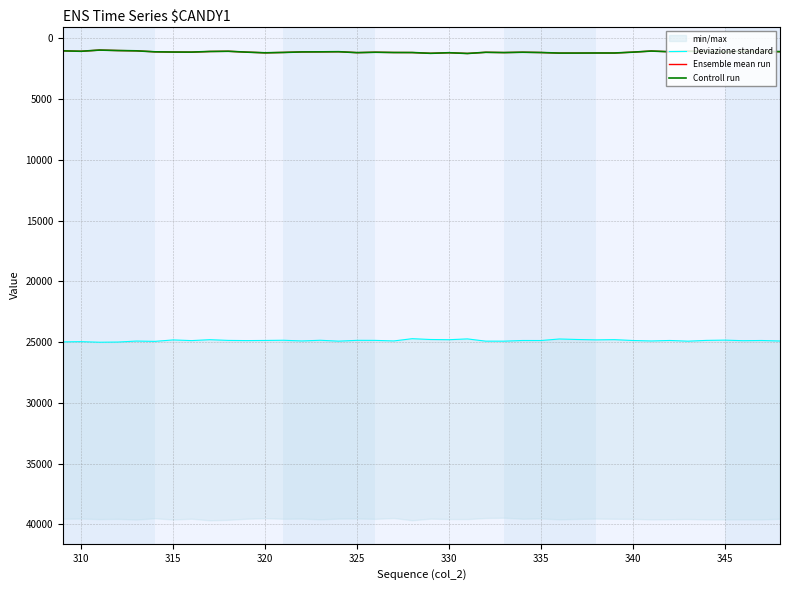

What is the highest value of the Controll run series?

1234